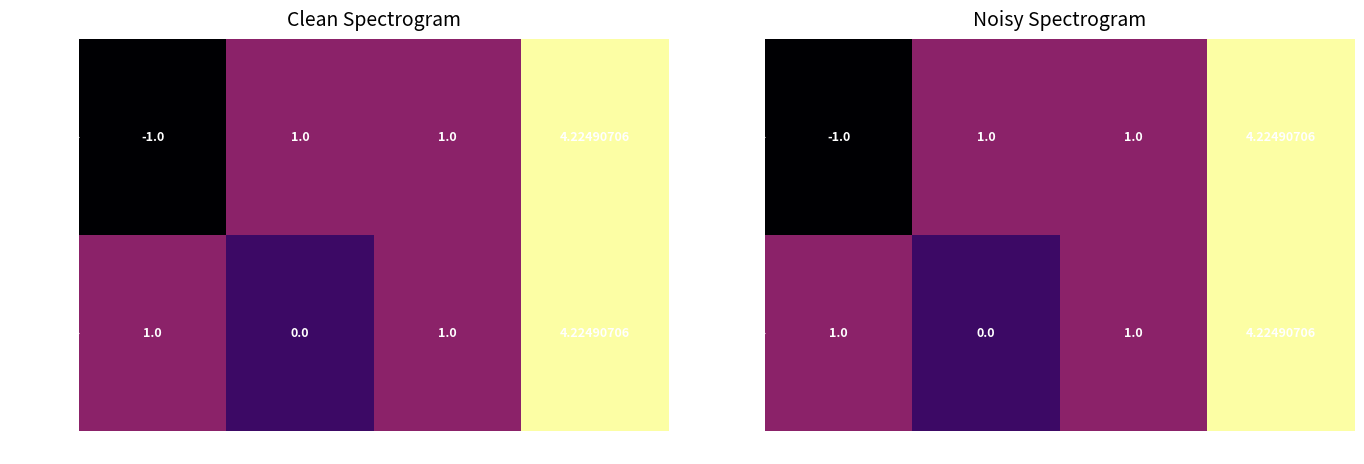

What is the difference between the highest and lowest values at direction?

2.0